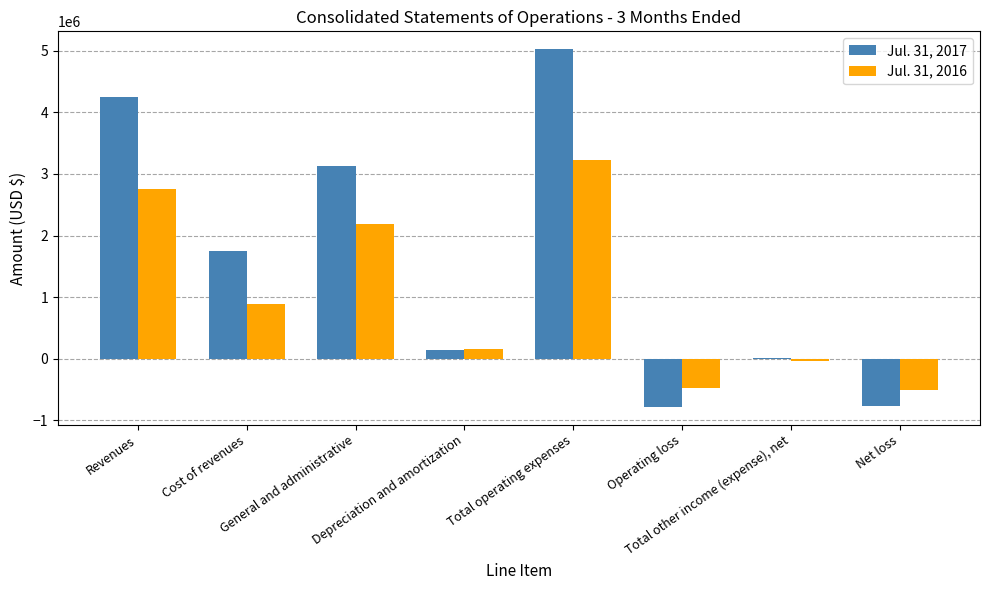

Which series has the largest total across all categories?

Jul. 31, 2017